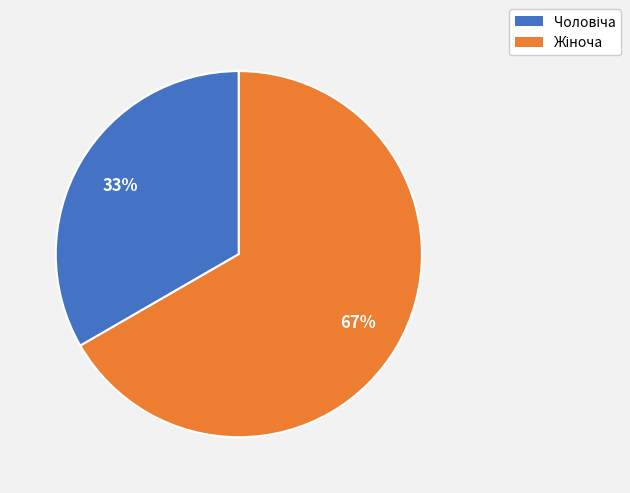

Is there a majority slice in this chart?

Yes